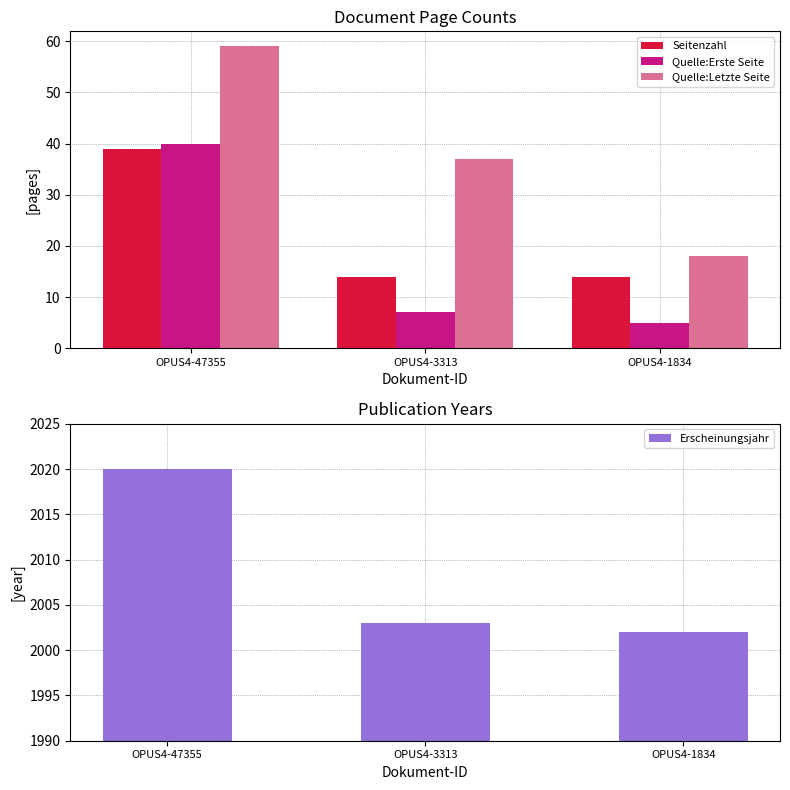

True or false: Quelle:Letzte Seite has a value of 37 at OPUS4-3313.

True